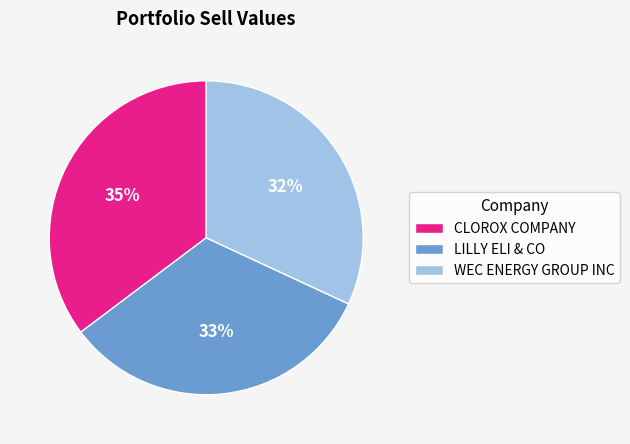

Is LILLY ELI & CO the majority of the pie?

No